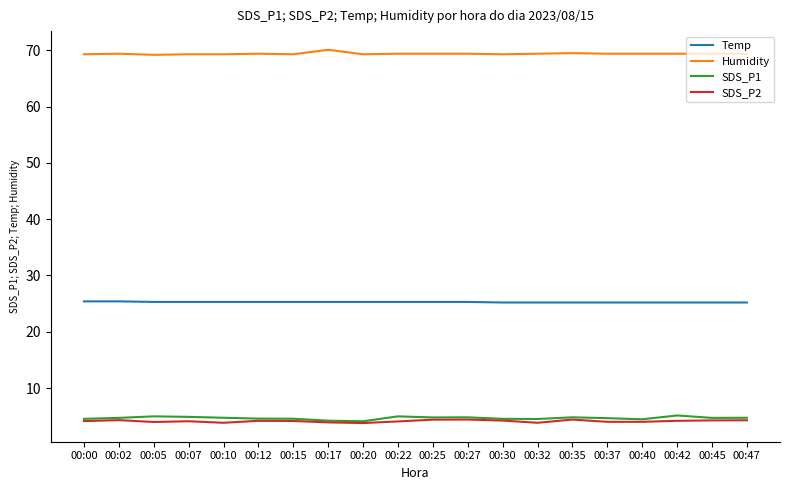

What is the spread (max minus min) of values at 00:25?

65.0